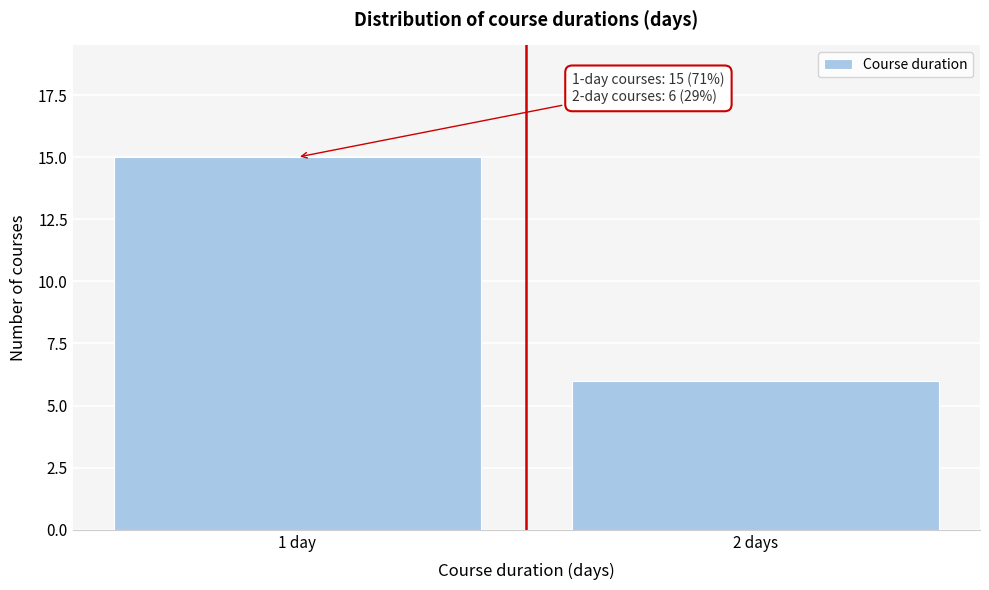

Reading left to right, list all the values displayed in this chart.

1 day=15	2 days=6